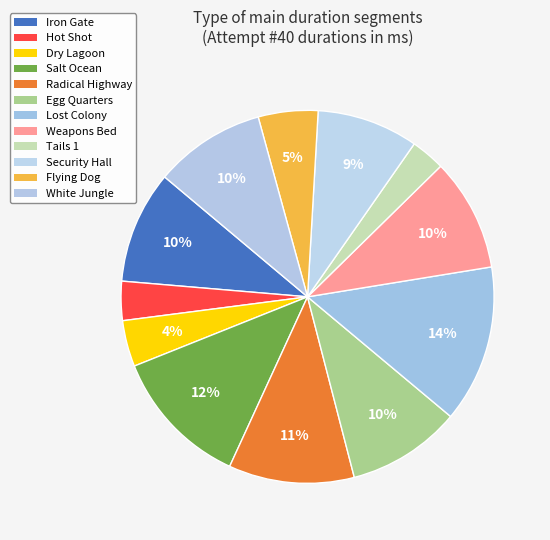

Which slice is the largest?

Lost Colony